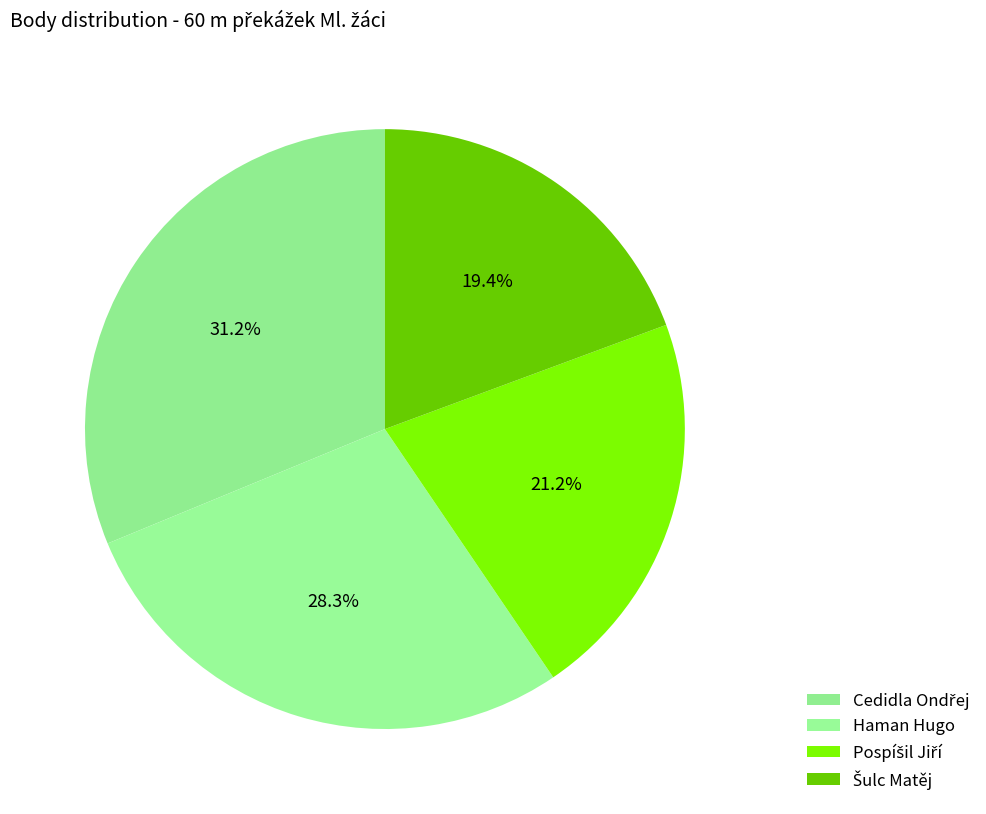

What percentage do Pospíšil Jiří and Šulc Matěj together represent?

40.5%